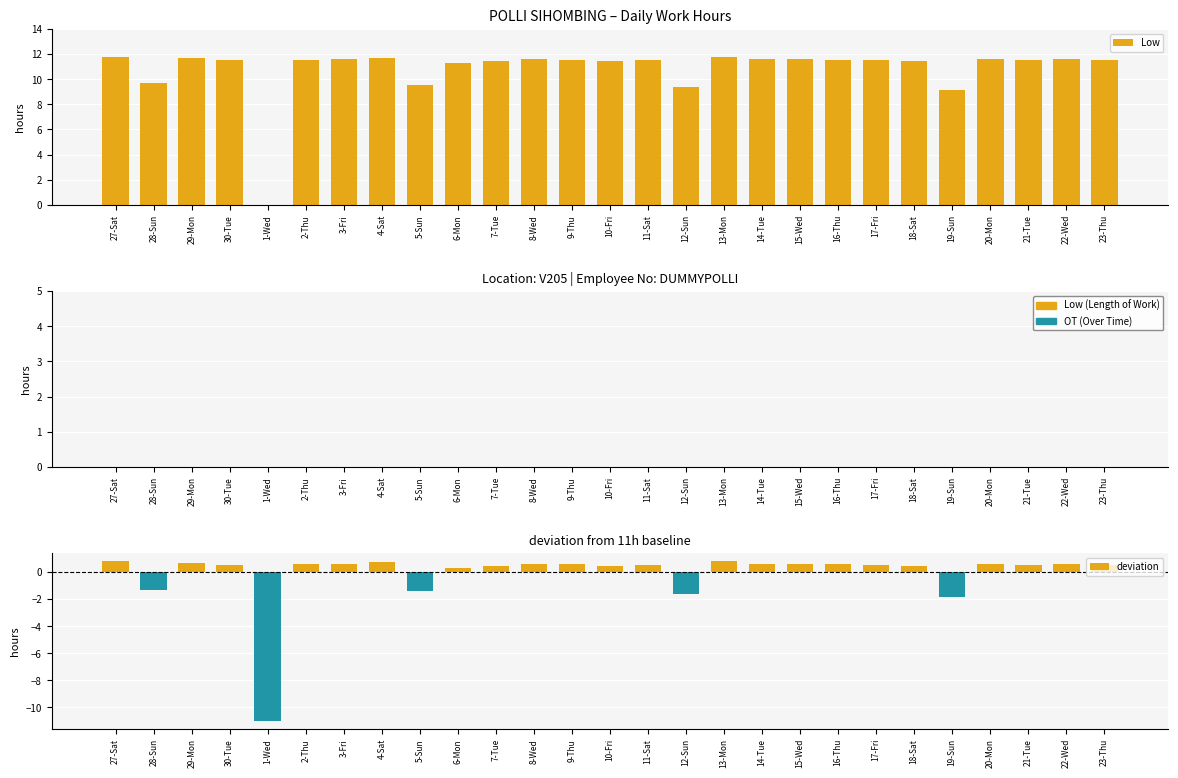

Reading right to left, what are all the values shown in this chart?

Low: 11.5	11.6	11.5	11.6	9.1	11.5	11.5	11.6	11.6	11.6	11.8	9.4	11.5	11.5	11.6	11.6	11.5	11.3	9.6	11.7	11.6	11.6	0.0	11.5	11.7	9.7	11.8
OT: 0.0	0.0	0.0	0.0	0.0	0.0	0.0	0.0	0.0	0.0	0.0	0.0	0.0	0.0	0.0	0.0	0.0	0.0	0.0	0.0	0.0	0.0	0.0	0.0	0.0	0.0	0.0
deviation: 0.5	0.6	0.5	0.6	-1.9	0.5	0.5	0.6	0.6	0.6	0.8	-1.6	0.5	0.5	0.6	0.6	0.5	0.3	-1.4	0.7	0.6	0.6	-11.0	0.5	0.7	-1.3	0.8